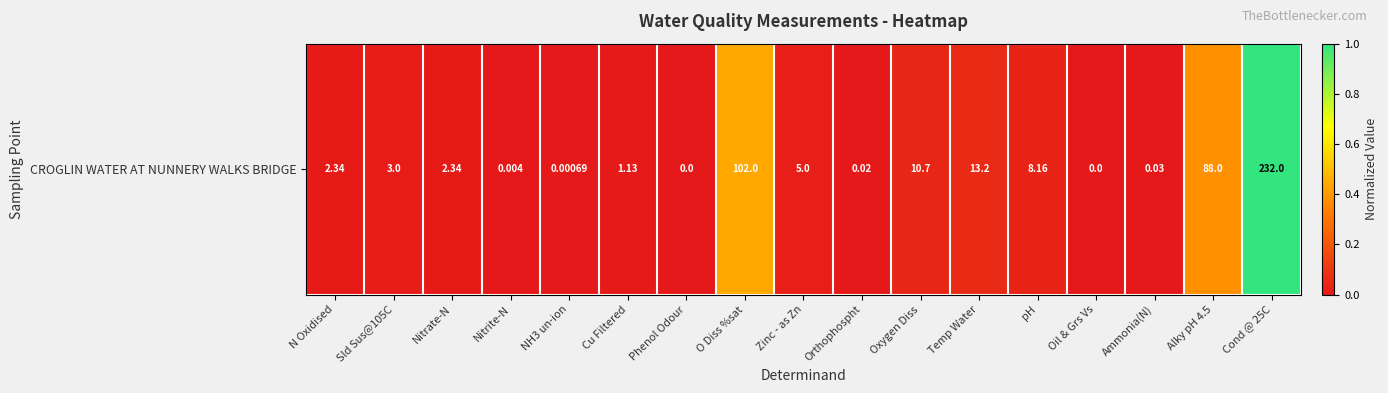

How many values are above zero?

15